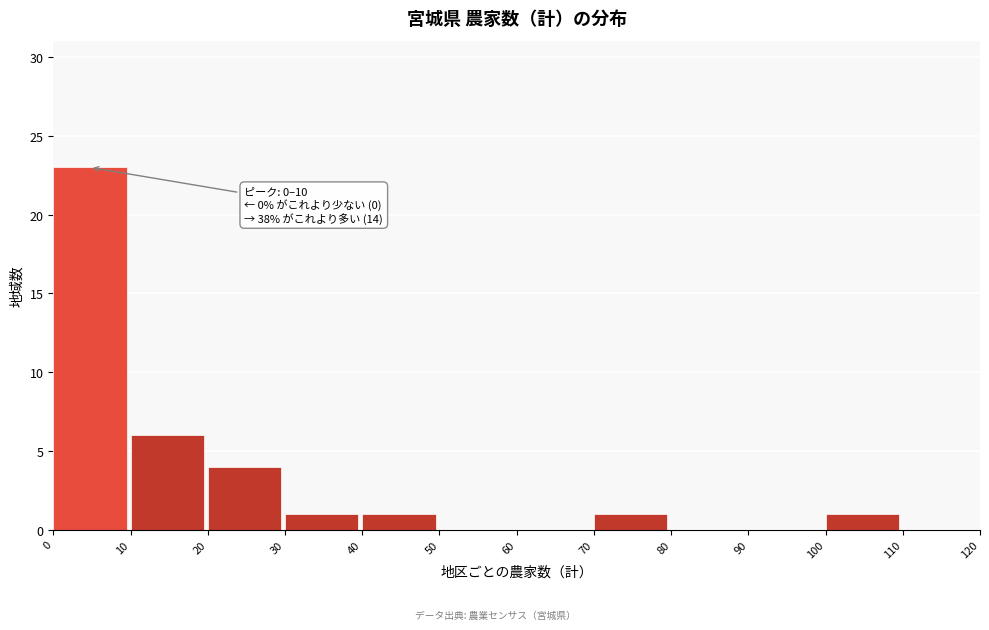

Reading left to right, what are all the values shown in this chart?

0=23	10=6	20=4	30=1	40=1	50=0	60=0	70=1	80=0	90=0	100=1	110=0